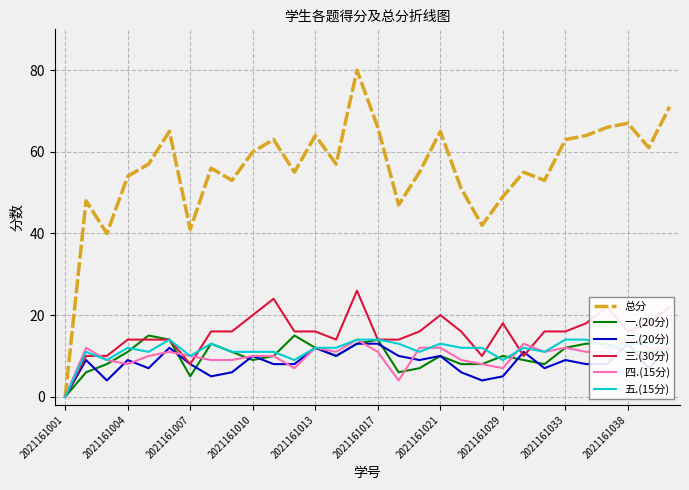

Which category has the lowest value in the 总分 series?

2021161001